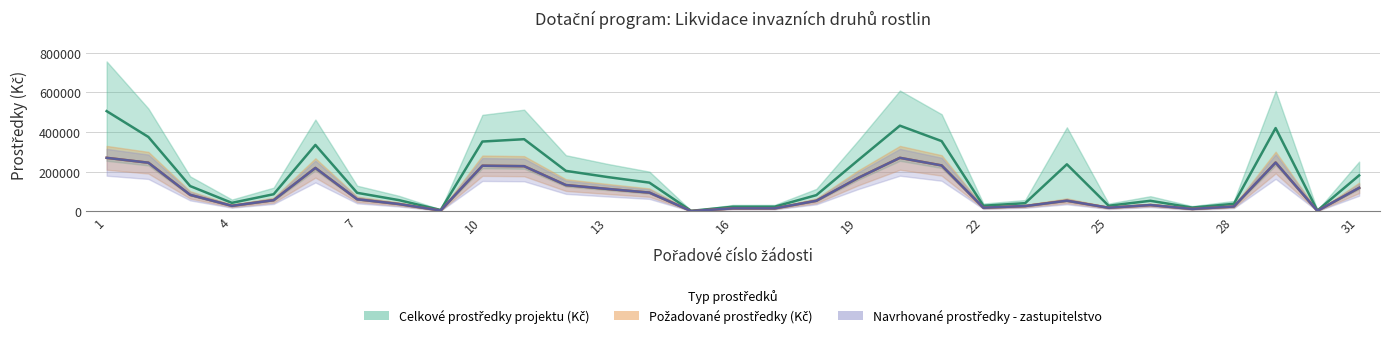

True or false: Celkové prostředky projektu (Kč) and Požadované prostředky (Kč) intersect in this chart.

False